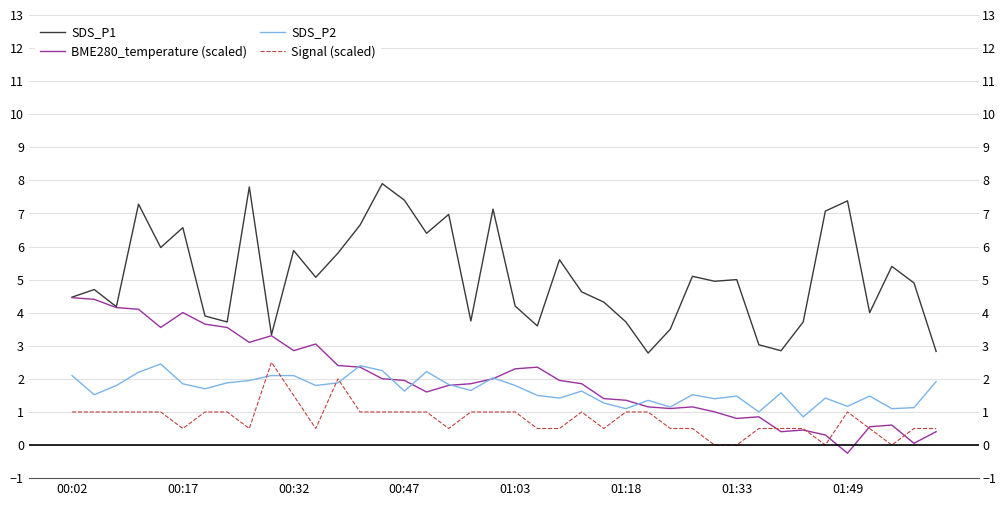

What position from the left is 00:47?

4